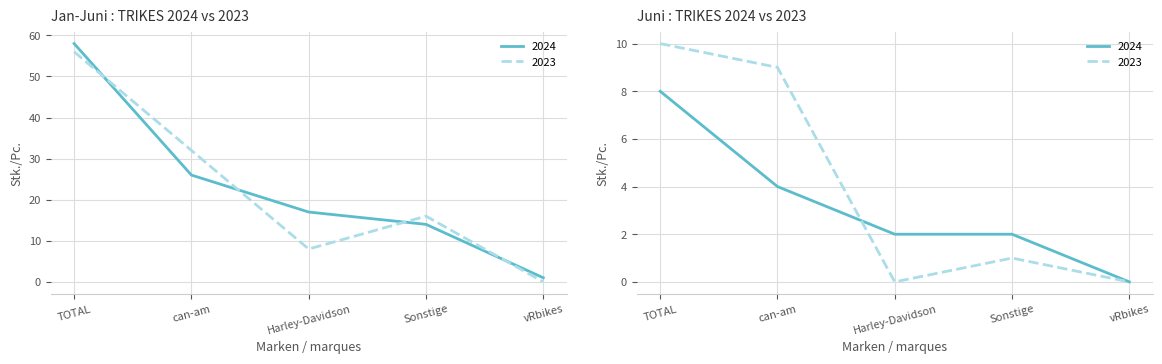

True or false: Jun 2023 and Jun 2024 cross at least once.

True